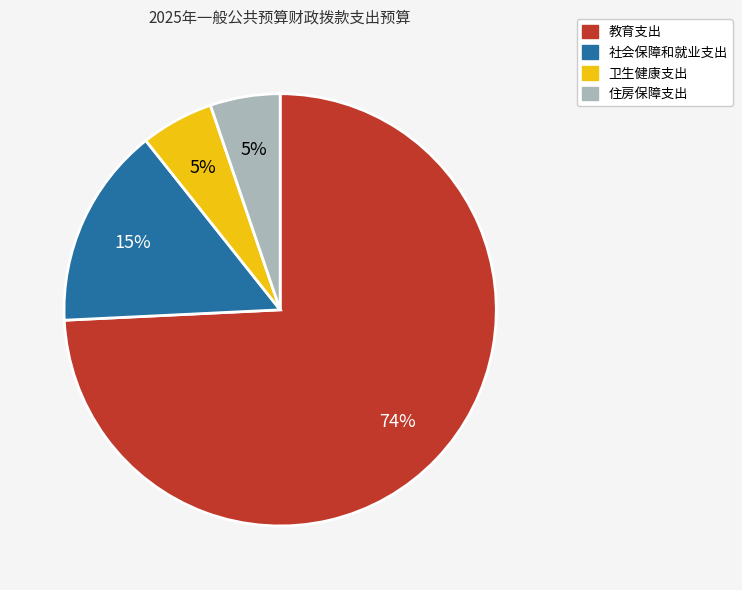

To the nearest percent, what is the average slice percentage?

25%